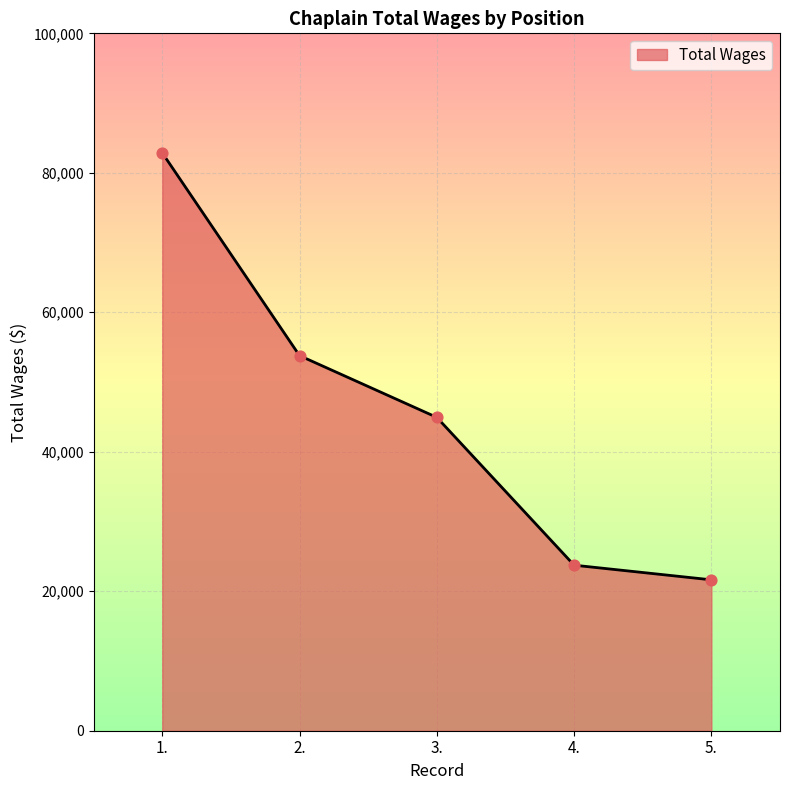

What is the ratio of the value at 5. to the value at 3.?

0.5